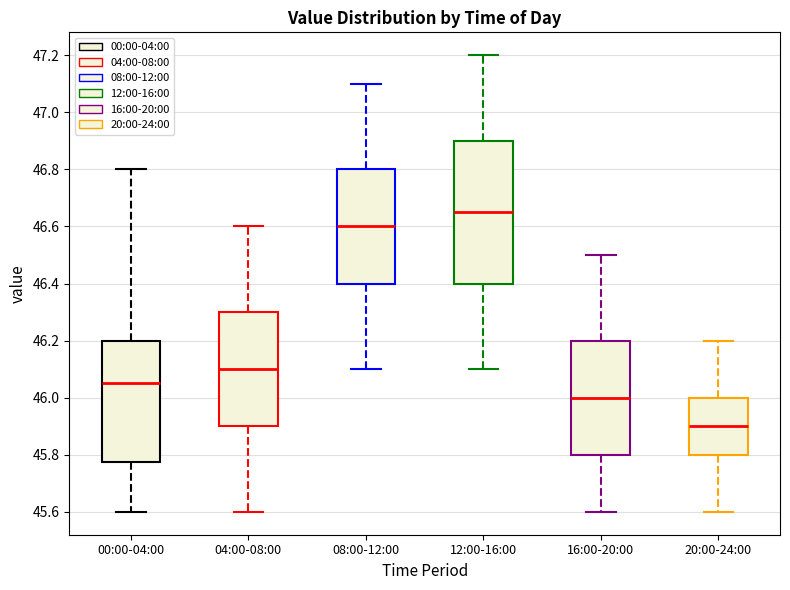

Reading left to right, transcribe this box plot: for each box, give where its median line is, the range the box spans, and where its two whiskers end, as read against the y-axis. The values are not printed on the chart, so give them approximately, as read against the axis.

00:00-04:00: median 46.06, box 45.78 to 46.20, whiskers 45.60 to 46.80
04:00-08:00: median 46.10, box 45.90 to 46.30, whiskers 45.60 to 46.60
08:00-12:00: median 46.60, box 46.40 to 46.80, whiskers 46.10 to 47.10
12:00-16:00: median 46.66, box 46.40 to 46.90, whiskers 46.10 to 47.20
16:00-20:00: median 46.00, box 45.80 to 46.20, whiskers 45.60 to 46.50
20:00-24:00: median 45.90, box 45.80 to 46.00, whiskers 45.60 to 46.20